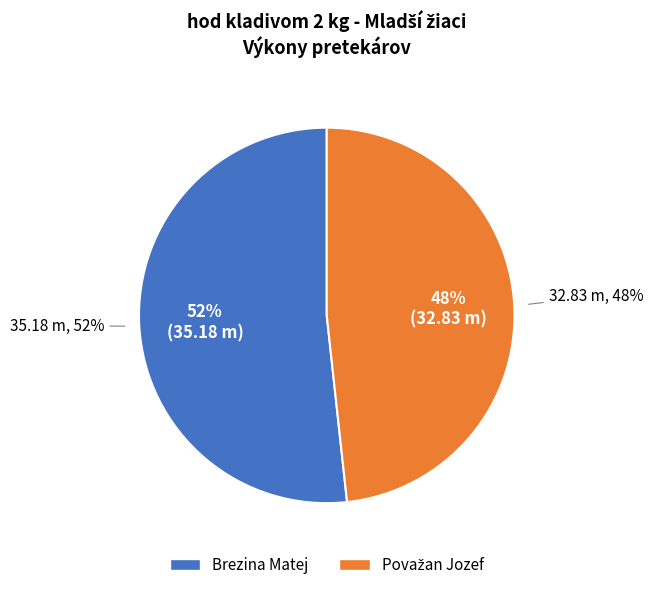

True or false: Brezina Matej accounts for 46% of the total.

False